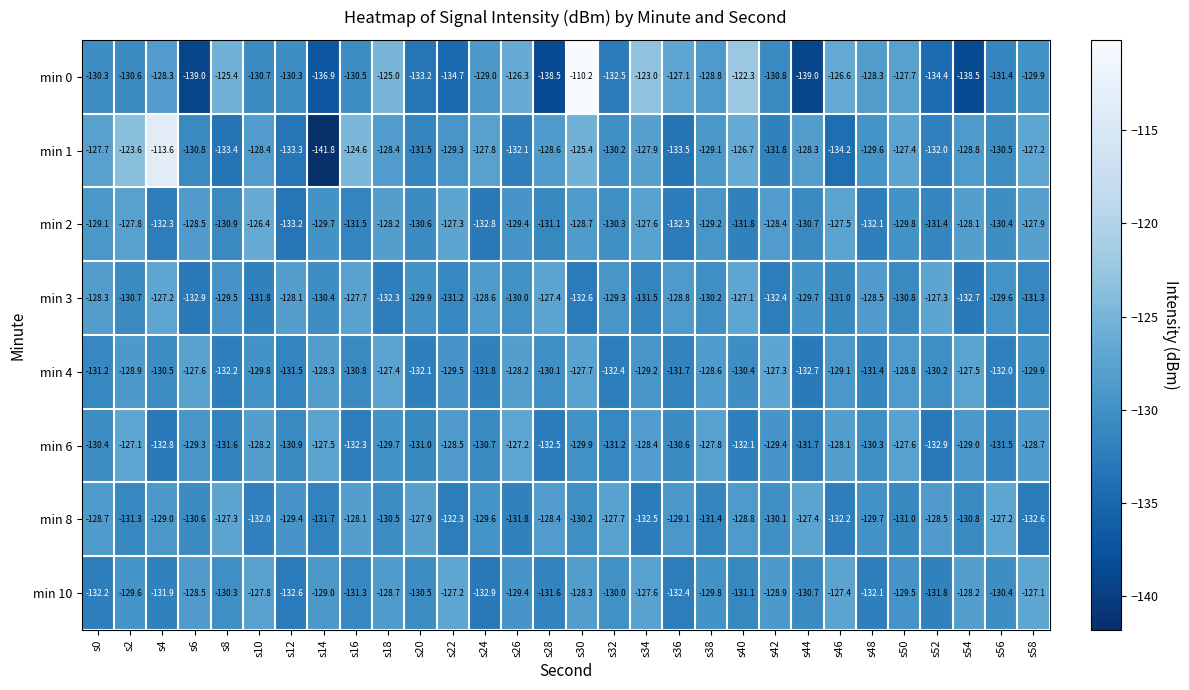

What is the spread (max minus min) of values at s24?

5.1